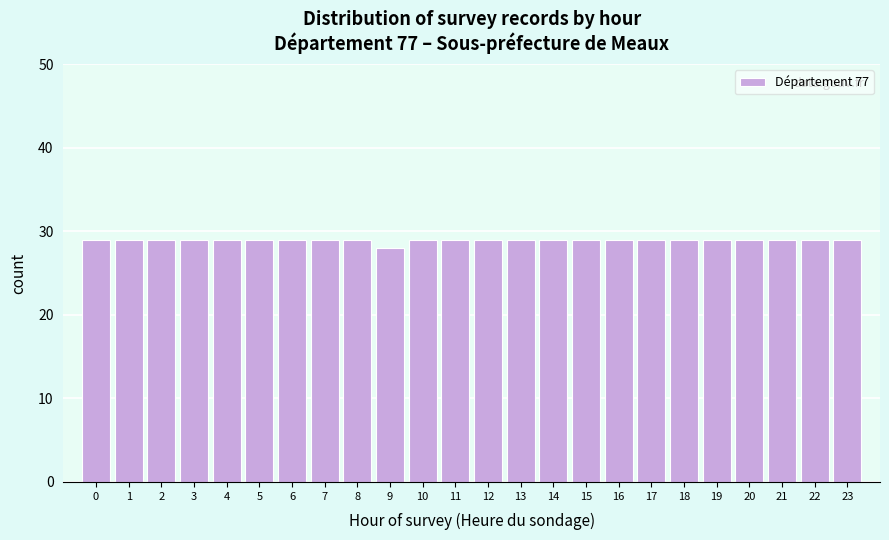

Reading right to left, transcribe all the data shown in this chart.

23=29	22=29	21=29	20=29	19=29	18=29	17=29	16=29	15=29	14=29	13=29	12=29	11=29	10=29	9=28	8=29	7=29	6=29	5=29	4=29	3=29	2=29	1=29	0=29